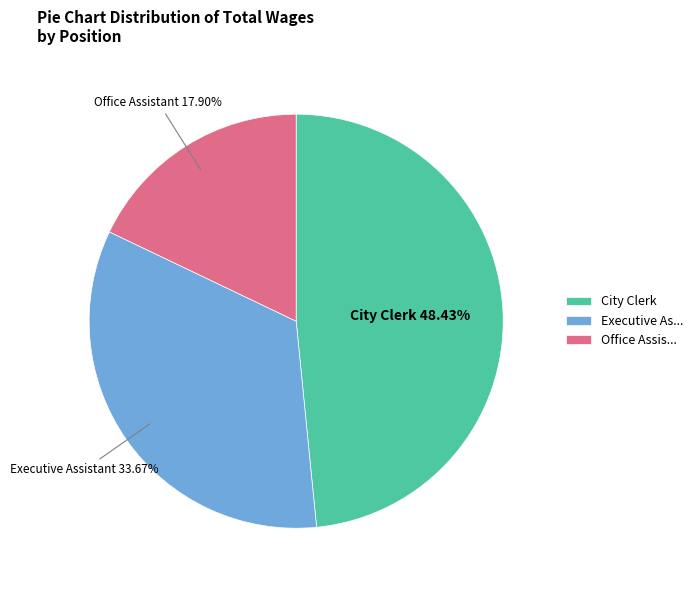

To the nearest percent, what is the average slice percentage?

33%